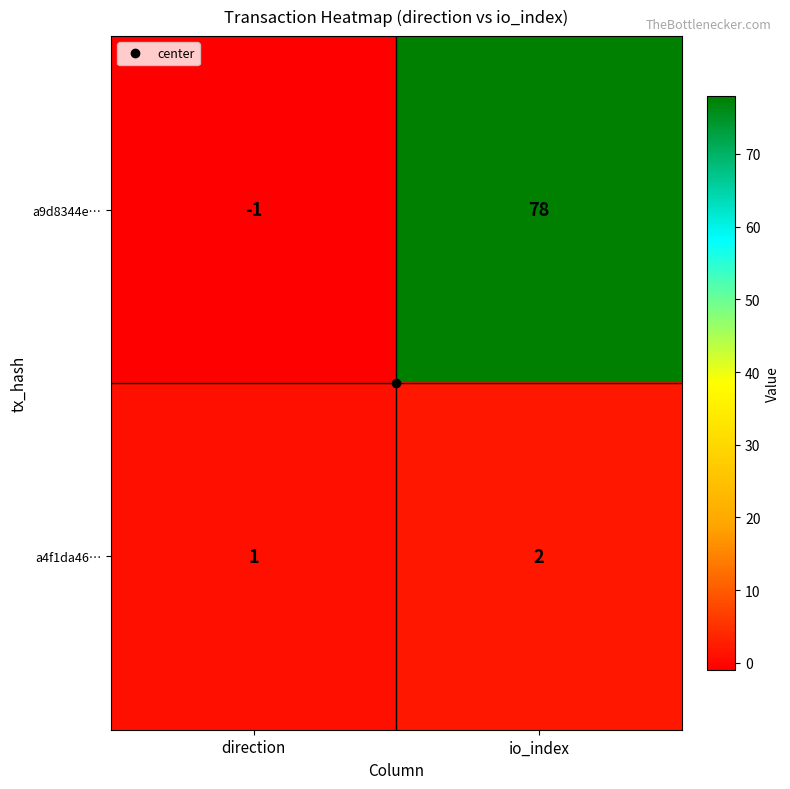

What is the sum of the a9d8344e… values at io_index and direction?

77